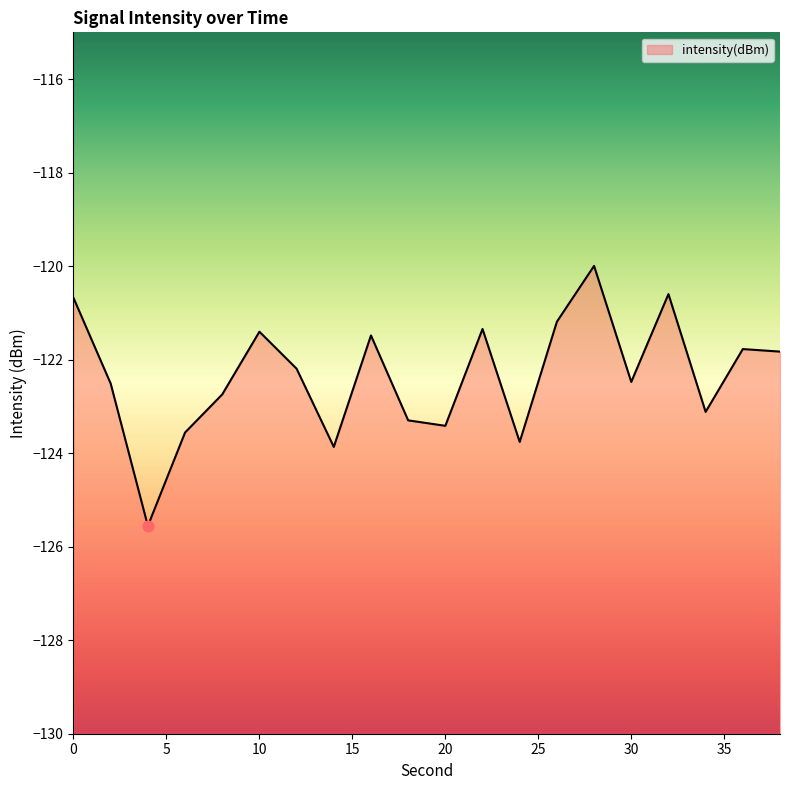

Which has a higher value, 36 or 24?

36